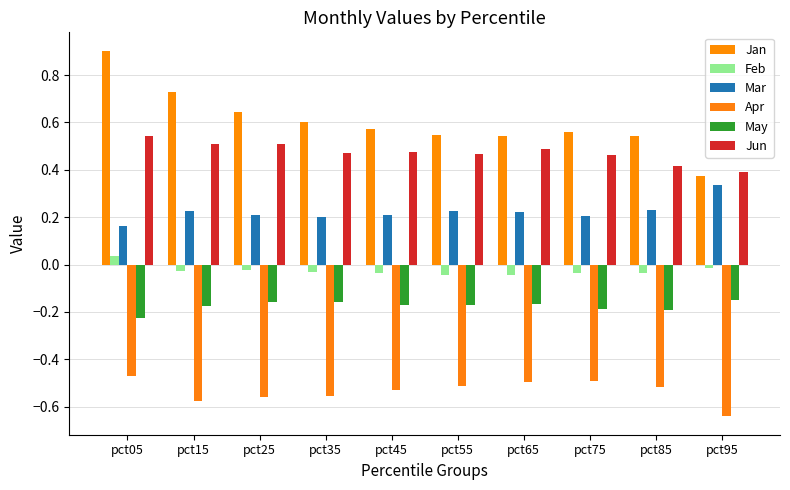

What is the smallest value displayed?

-0.6